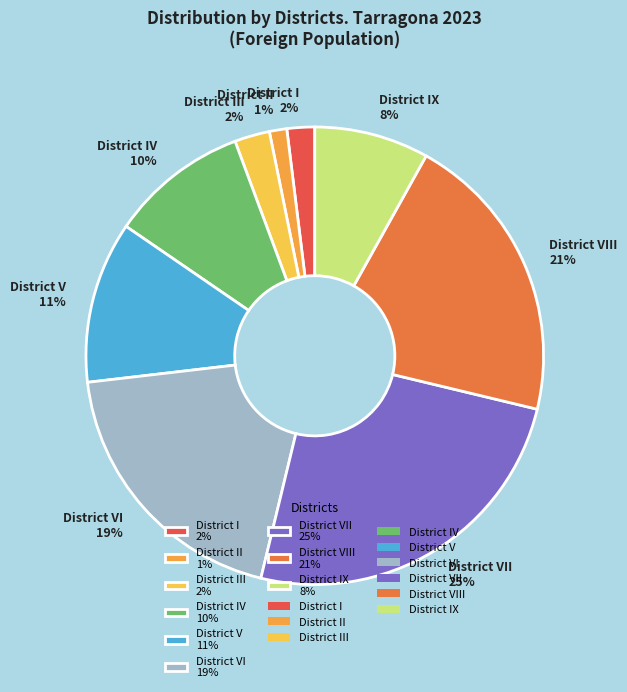

Do District I 2% and District IV 10% together represent more than half of the pie?

No